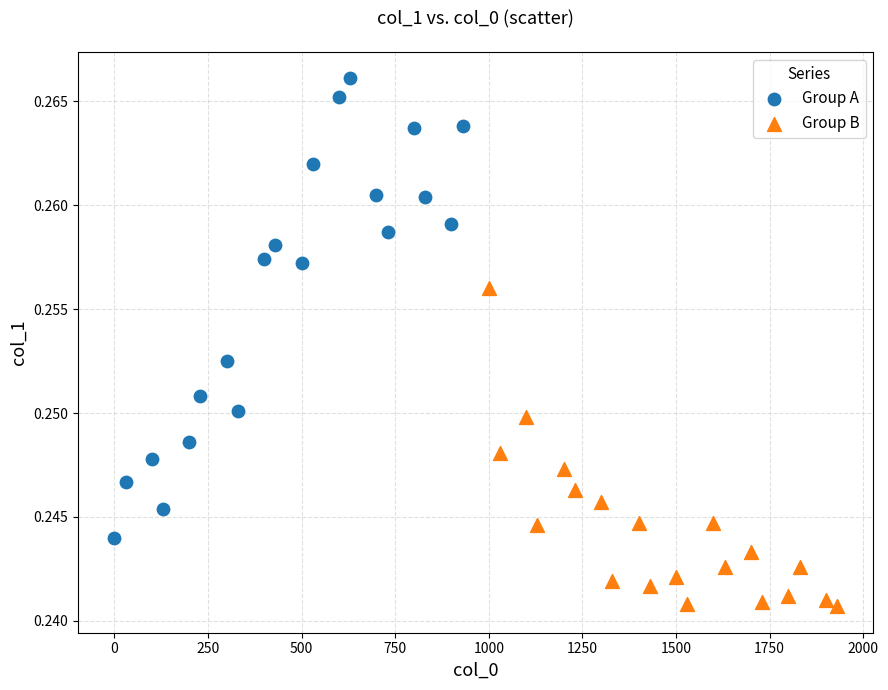

Which series reaches the maximum Y coordinate?

Group A